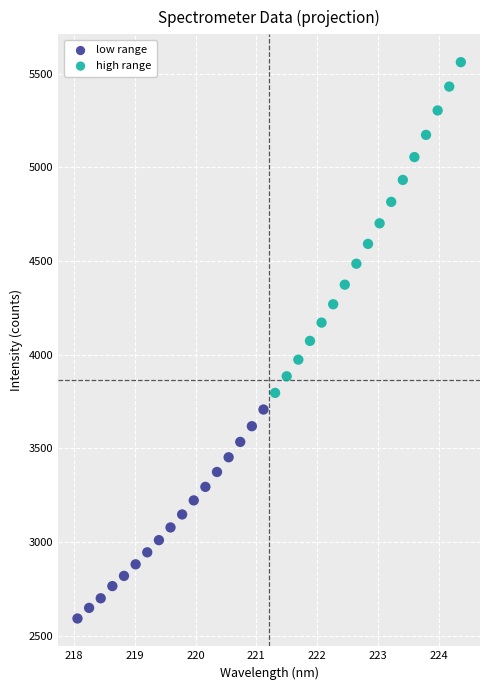

Which series has the largest Y range (max minus min)?

high range